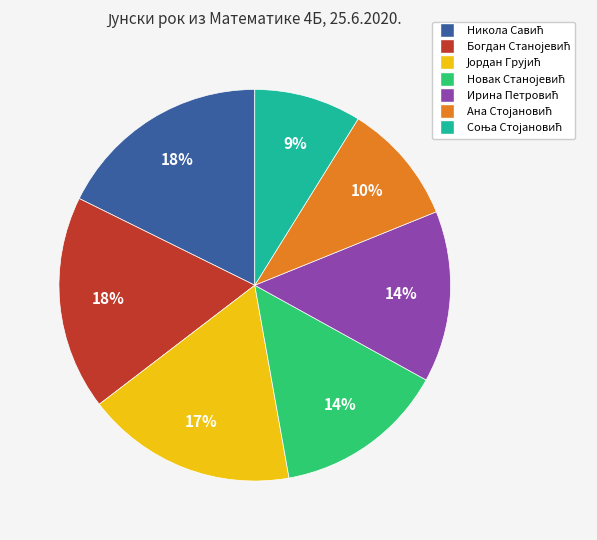

Is there a majority slice in this chart?

No